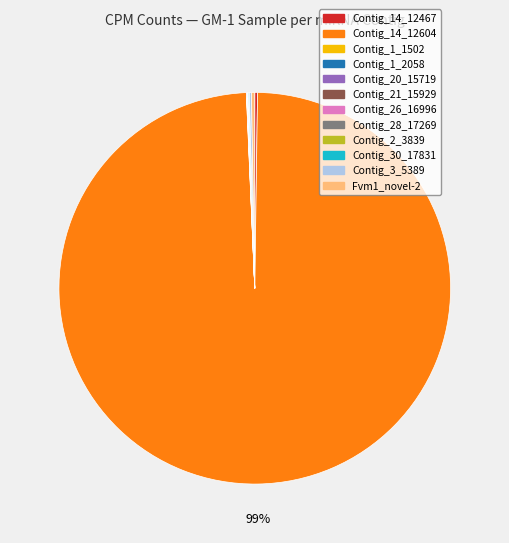

Which category has the biggest portion of the pie?

Contig_14_12604